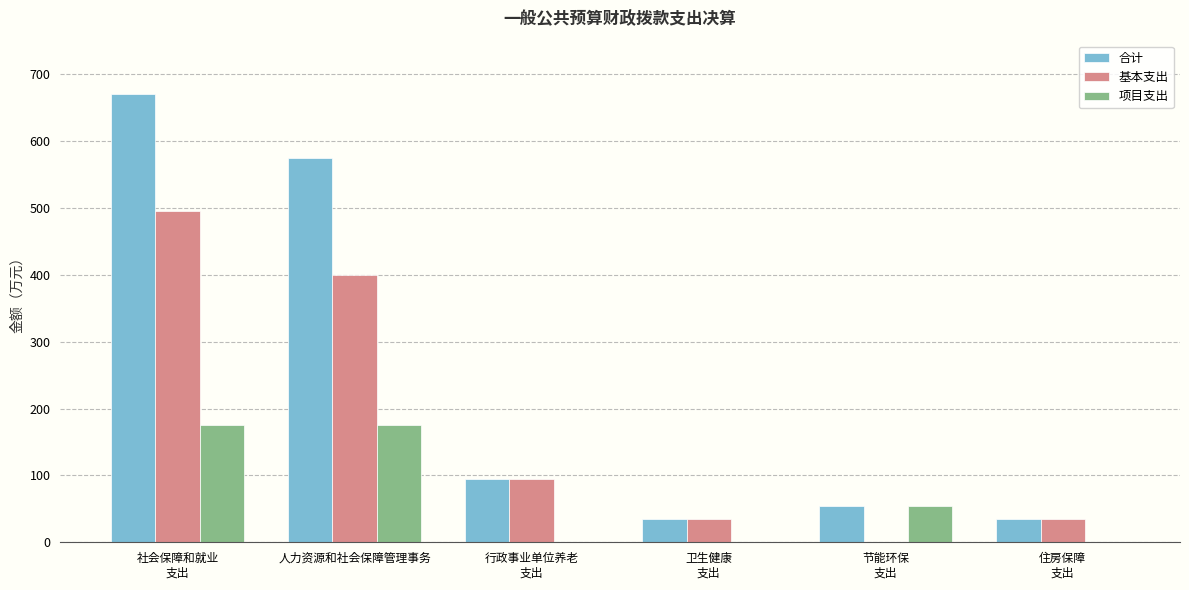

What is the sum of all 合计 values?

1463.4